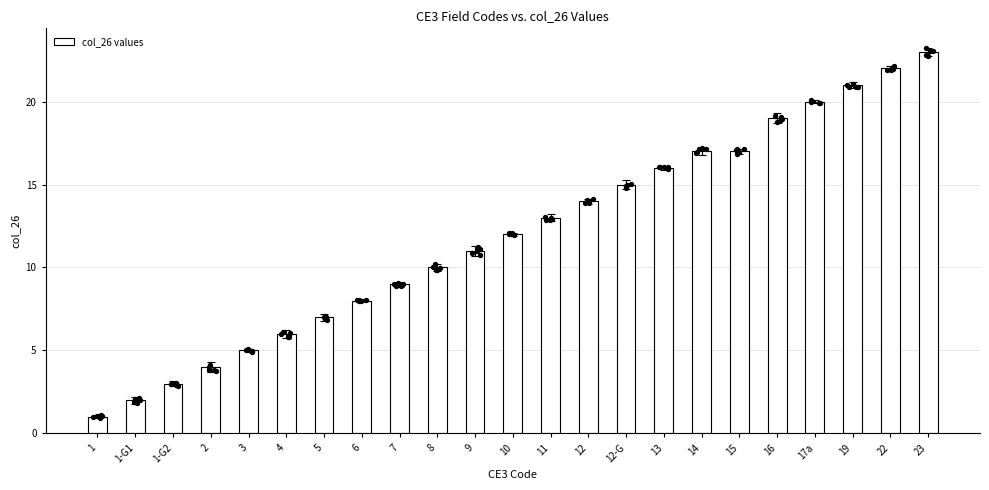

Between 3 and 6, which is larger?

6